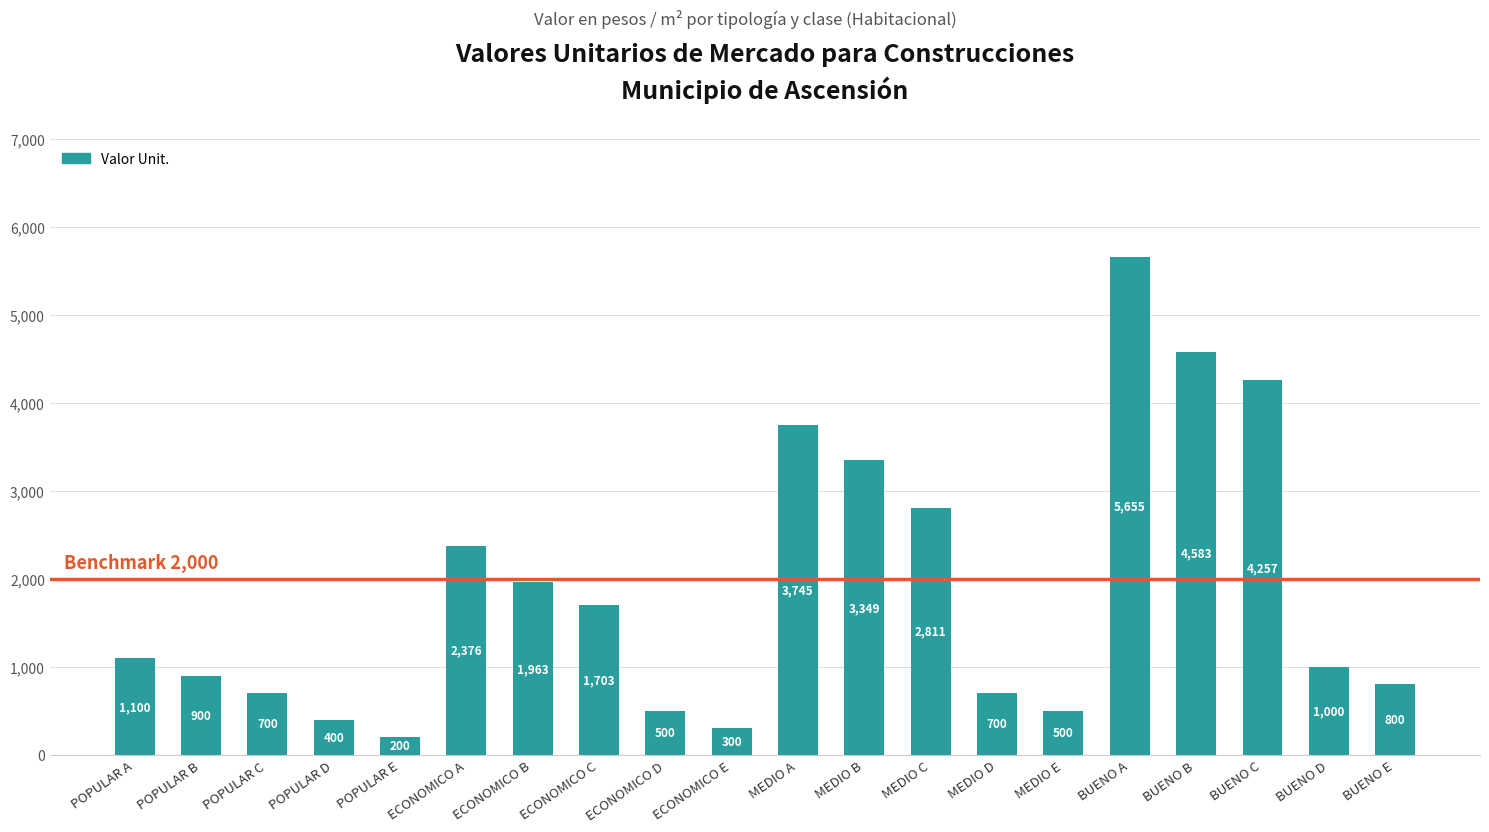

What is the sum of the values at POPULAR E and ECONOMICO A?

2576